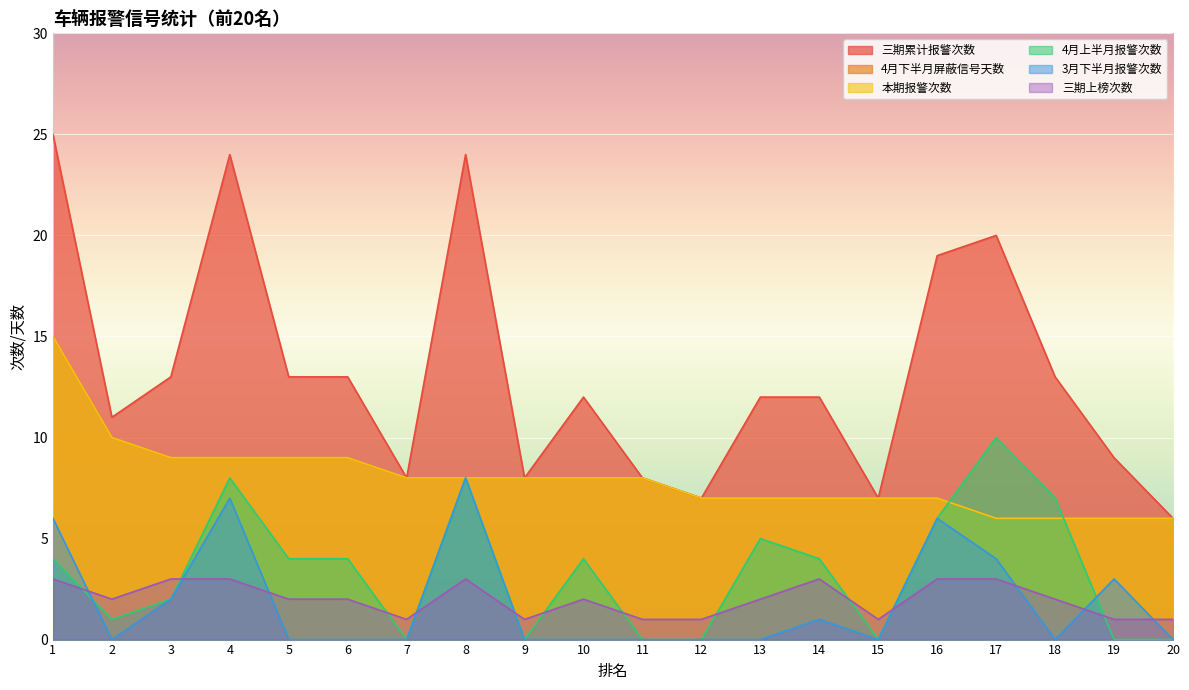

How many categories are shown in the chart?

20